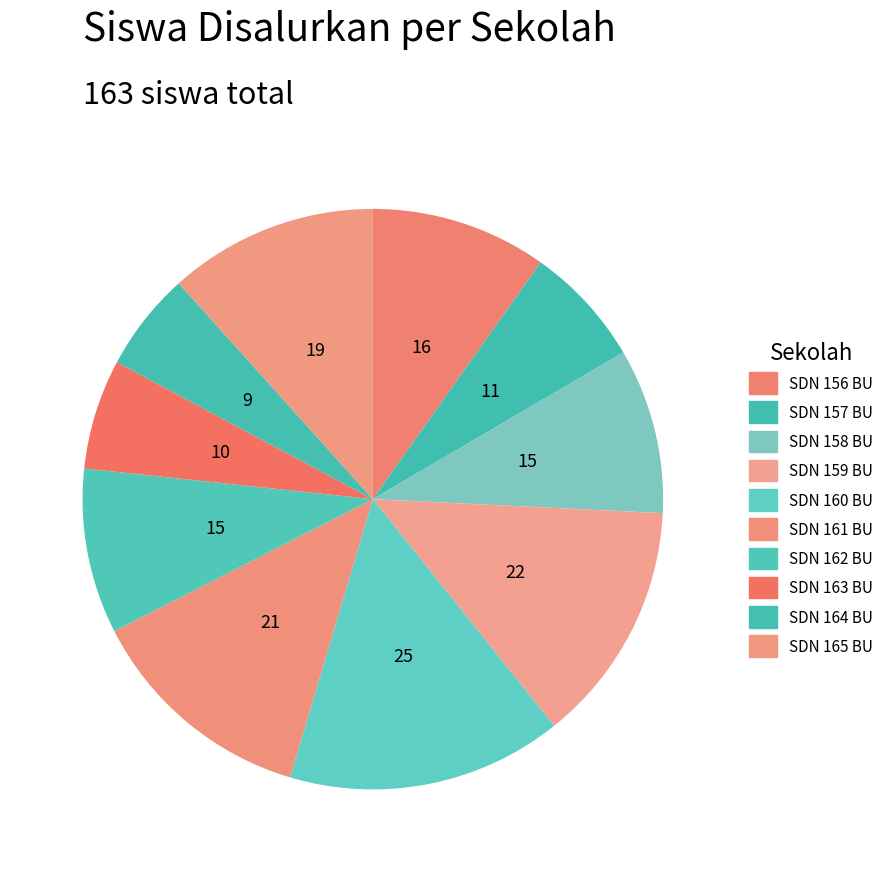

How many slices are in this pie chart?

10